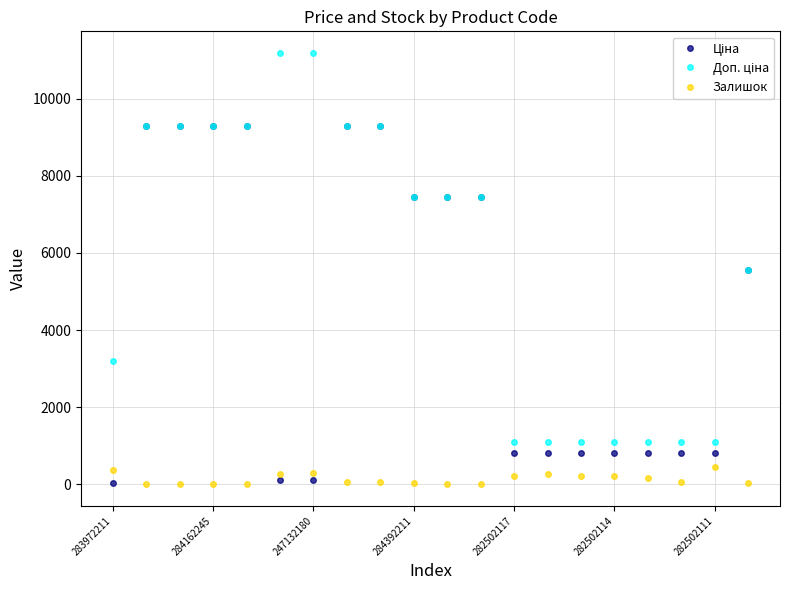

What is the maximum value for Залишок?

451.0